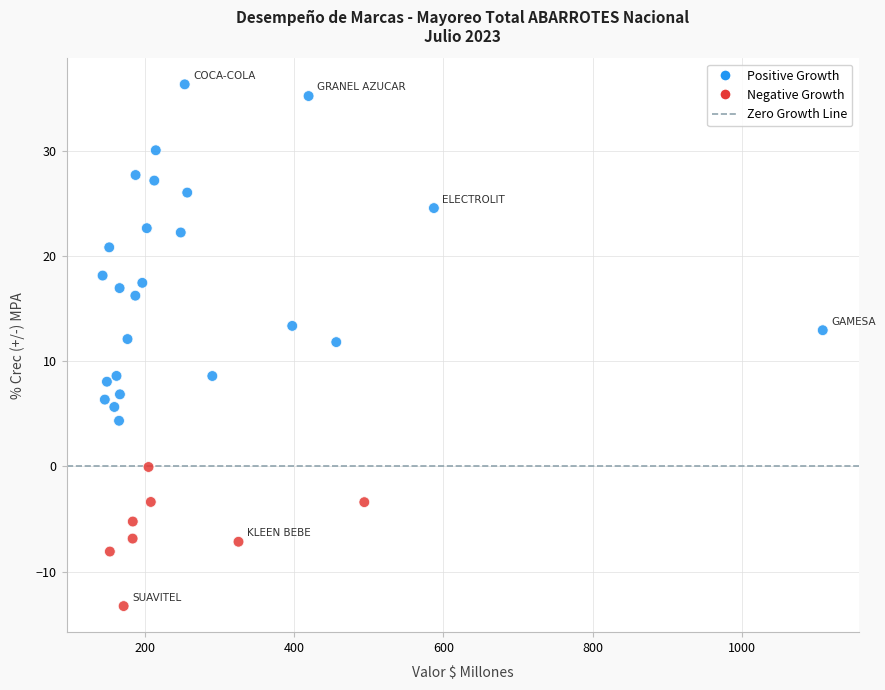

What is the range of X values (max minus min)?

963.7